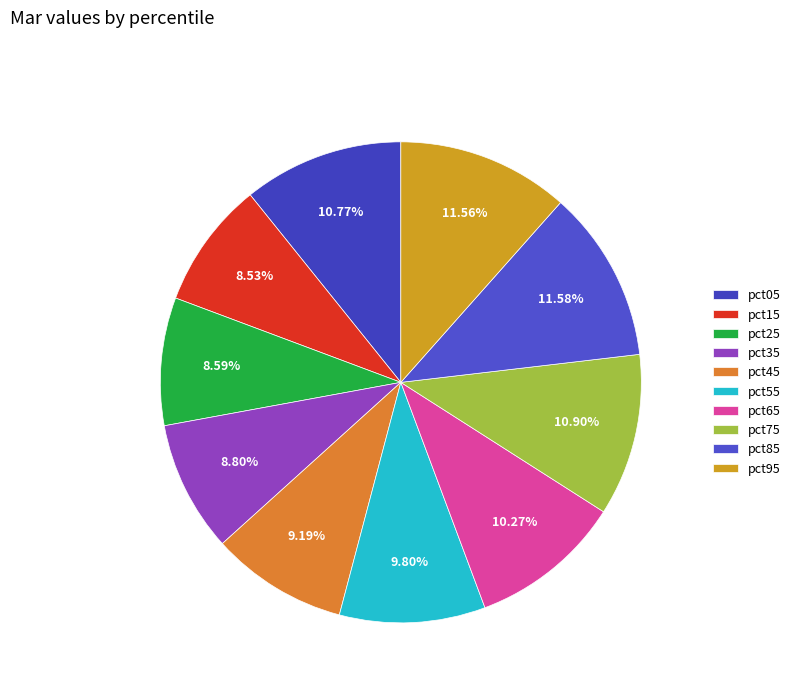

What percentage do pct75 and pct45 together represent?

20.1%